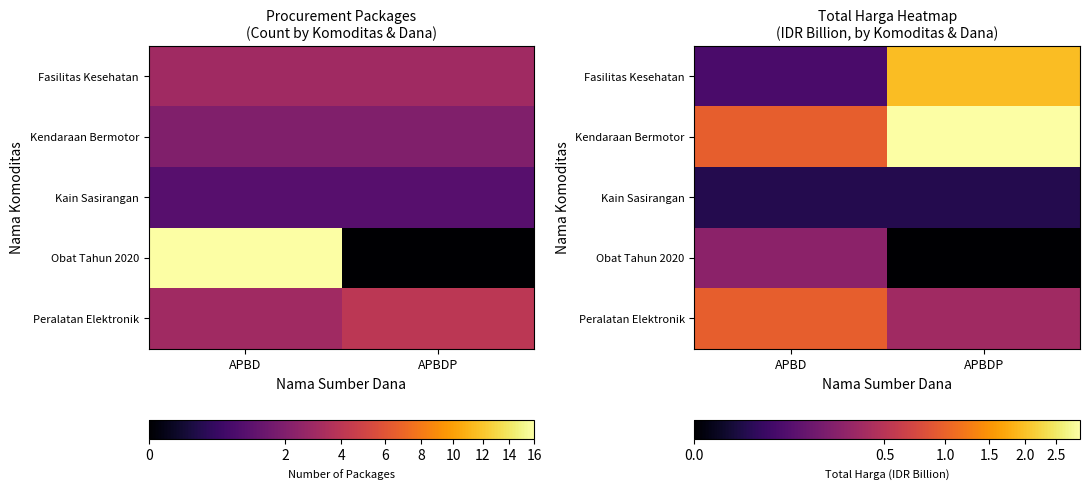

What is the average value of the Kendaraan Bermotor series?

1.9